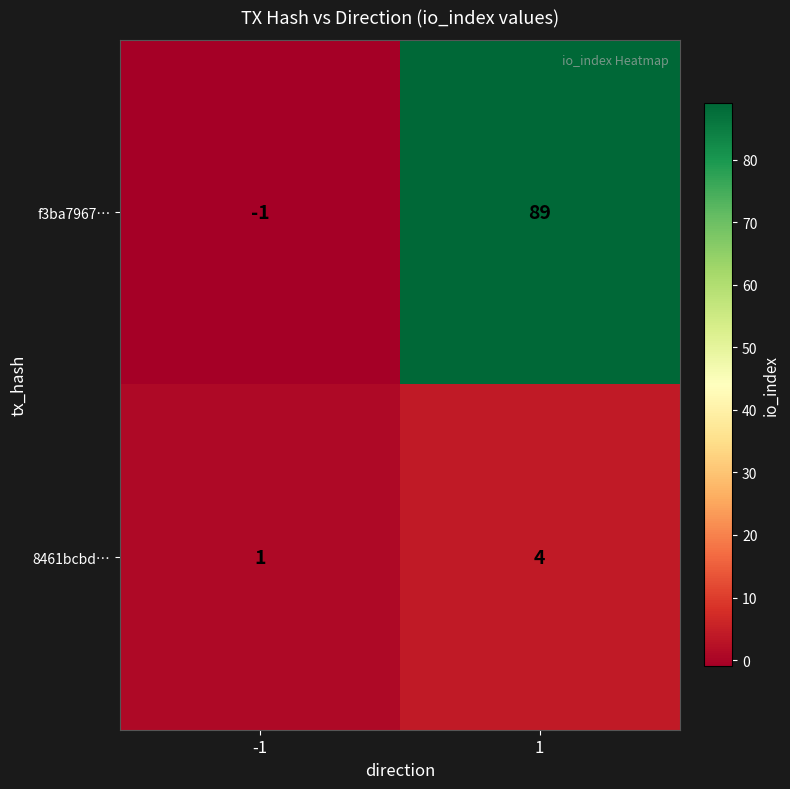

What is the total value across all series at 1?

93